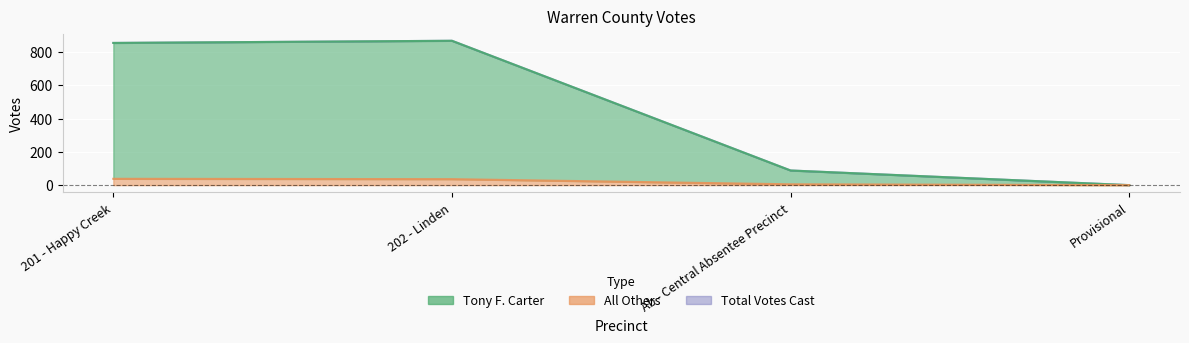

What is the difference between the Total Votes Cast values at Ab - Central Absentee Precinct and 201 - Happy Creek?

767